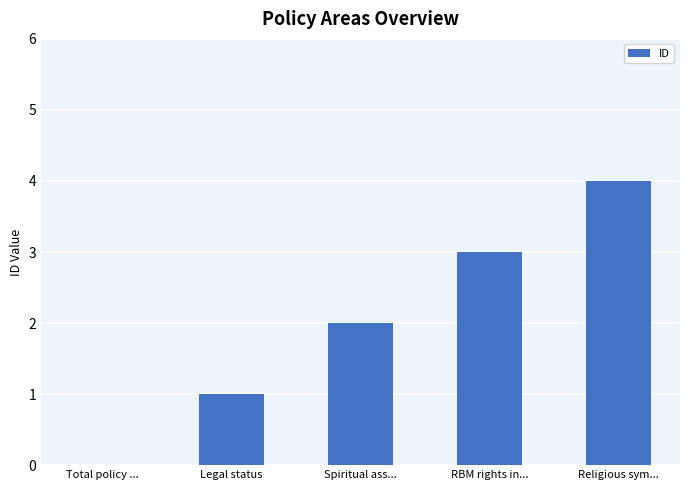

Count the values in the range 1 to 3.

3